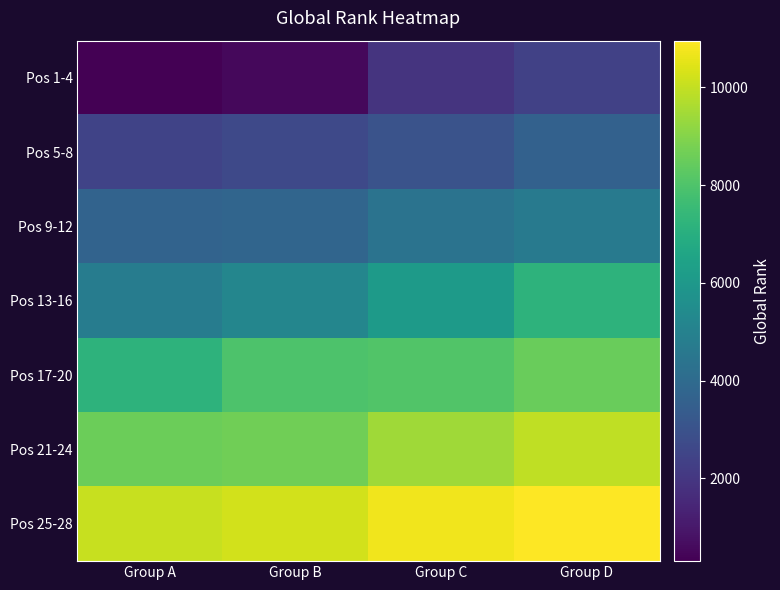

Count the number of data series in this chart.

7